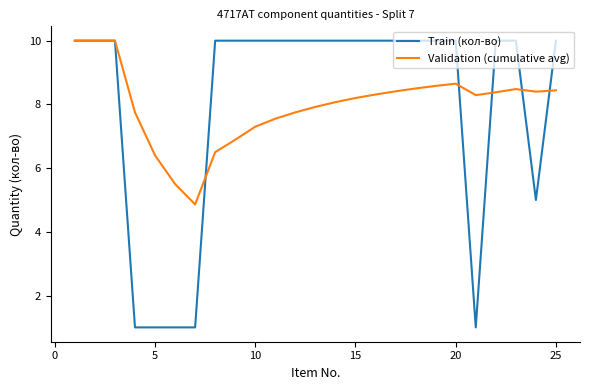

Which series has the widest spread of values?

Train (кол-во)